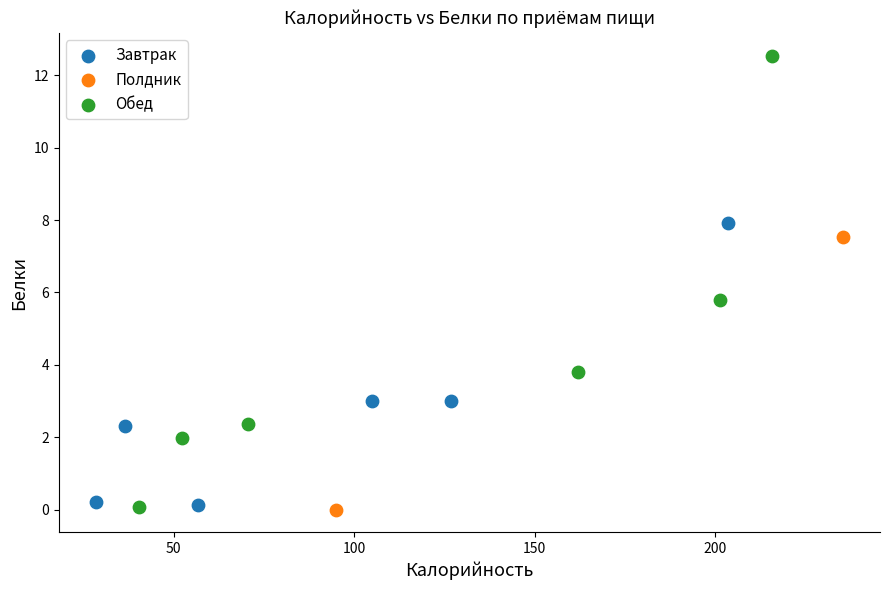

Which series contains the highest Y value?

Обед